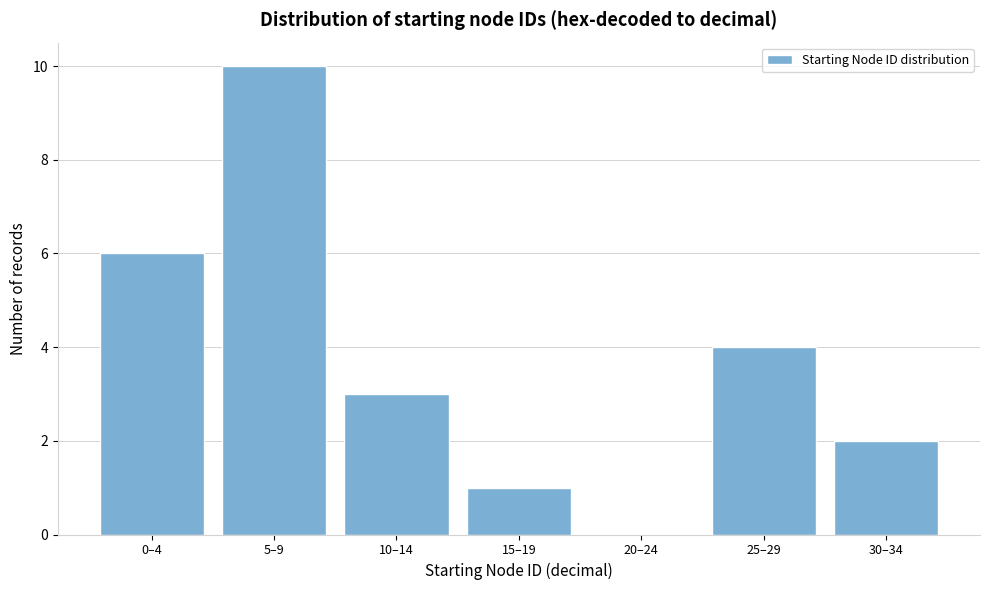

Reading left to right, extract all data points from this chart.

0–4=6	5–9=10	10–14=3	15–19=1	20–24=0	25–29=4	30–34=2